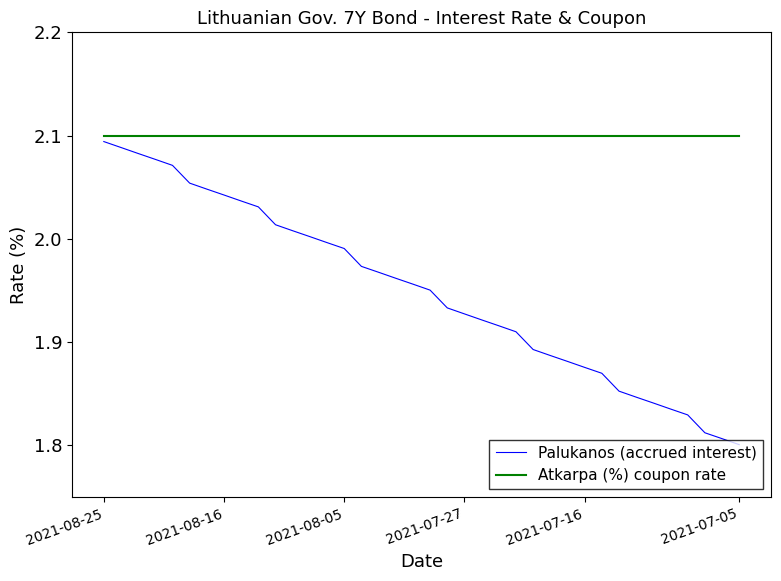

Which series has the largest range (max minus min)?

Palukanos (accrued interest)